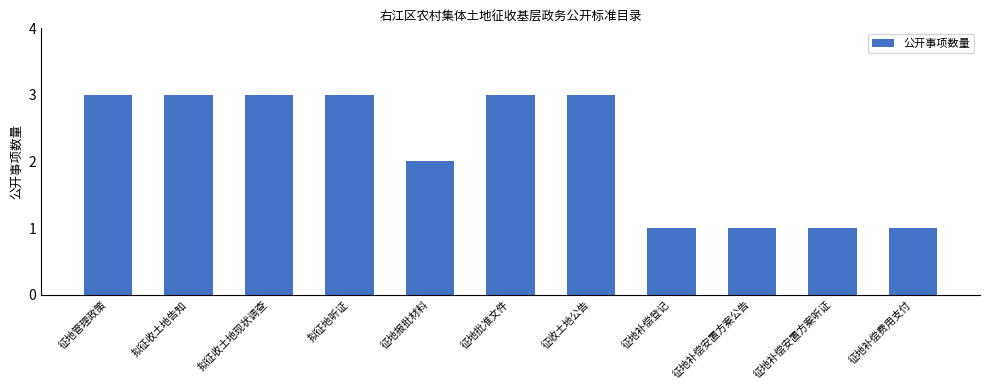

Reading left to right, list all the values displayed in this chart.

3	3	3	3	2	3	3	1	1	1	1